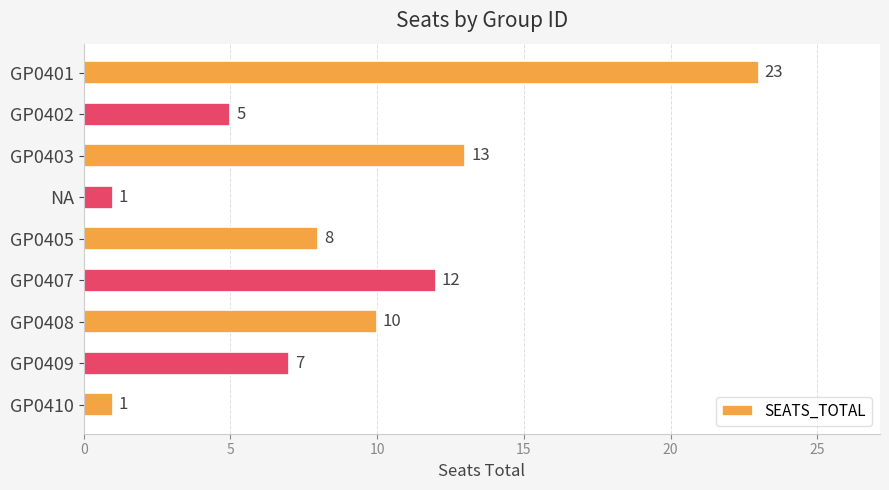

Does the chart contain stacked bars?

No